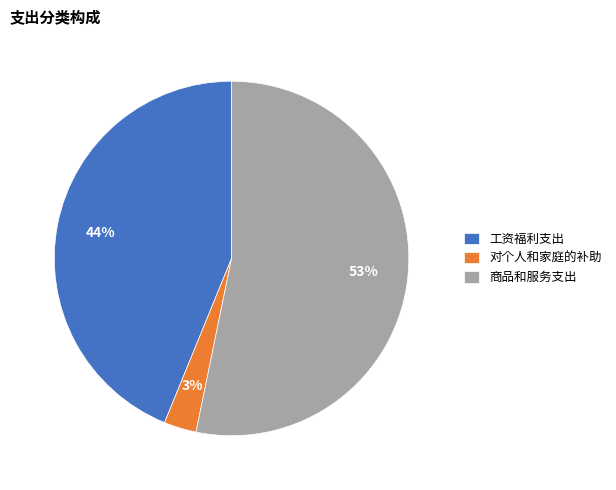

Rank the categories by value from lowest to highest.

对个人和家庭的补助, 工资福利支出, 商品和服务支出